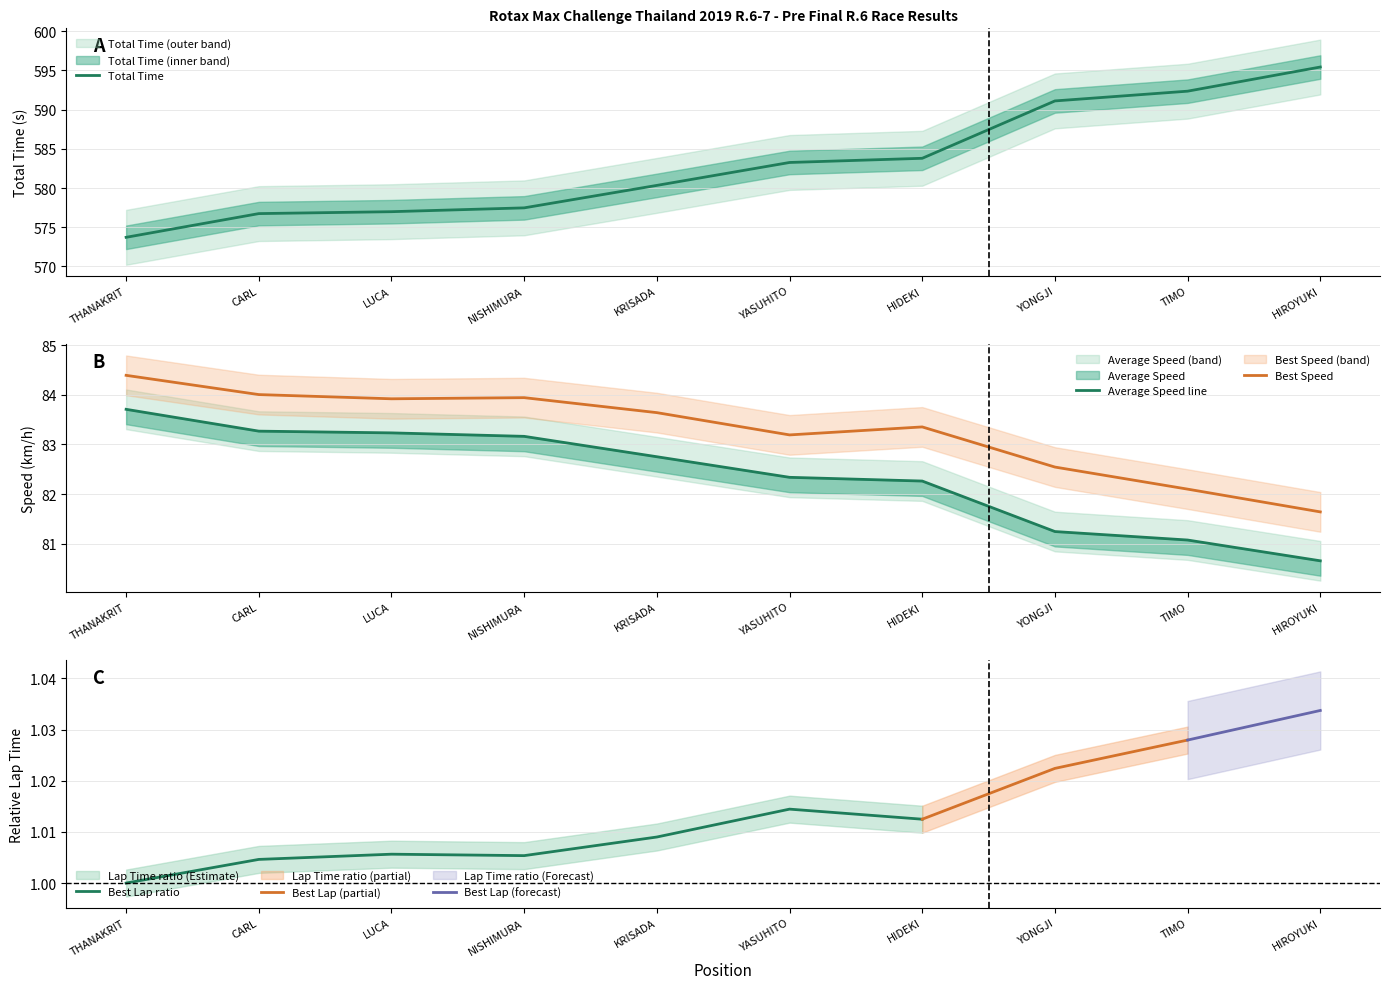

What is the average value of the Total Time series?

583.1